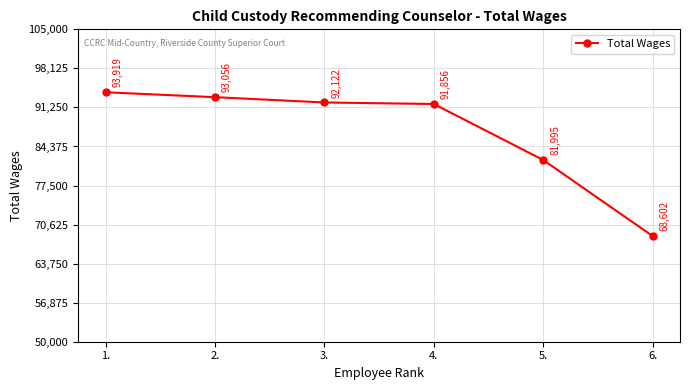

Reading left to right, transcribe all the data shown in this chart.

1.=93919	2.=93056	3.=92122	4.=91856	5.=81995	6.=68602